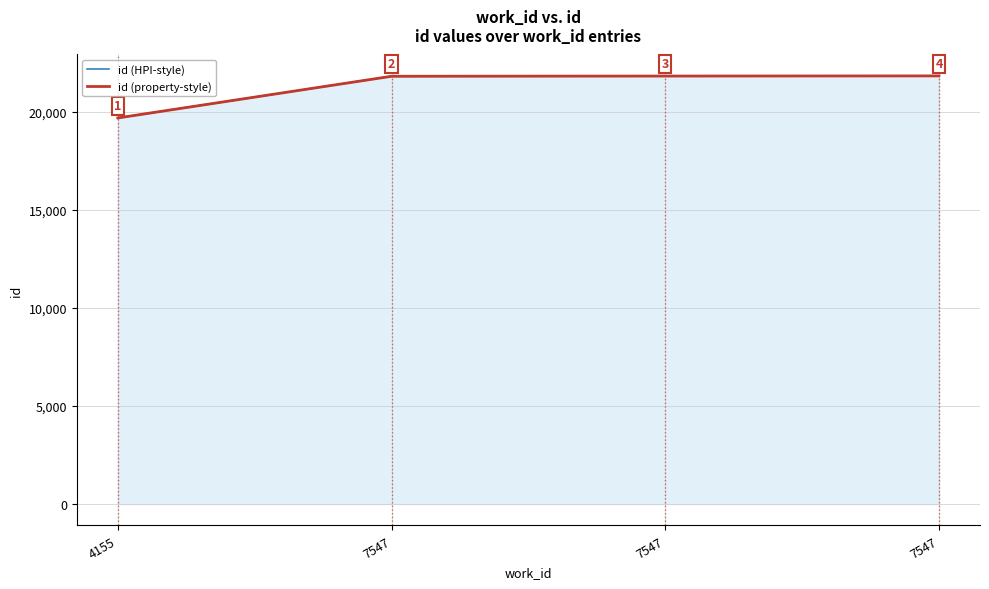

At how many categories does at least one series exceed 20858?

3